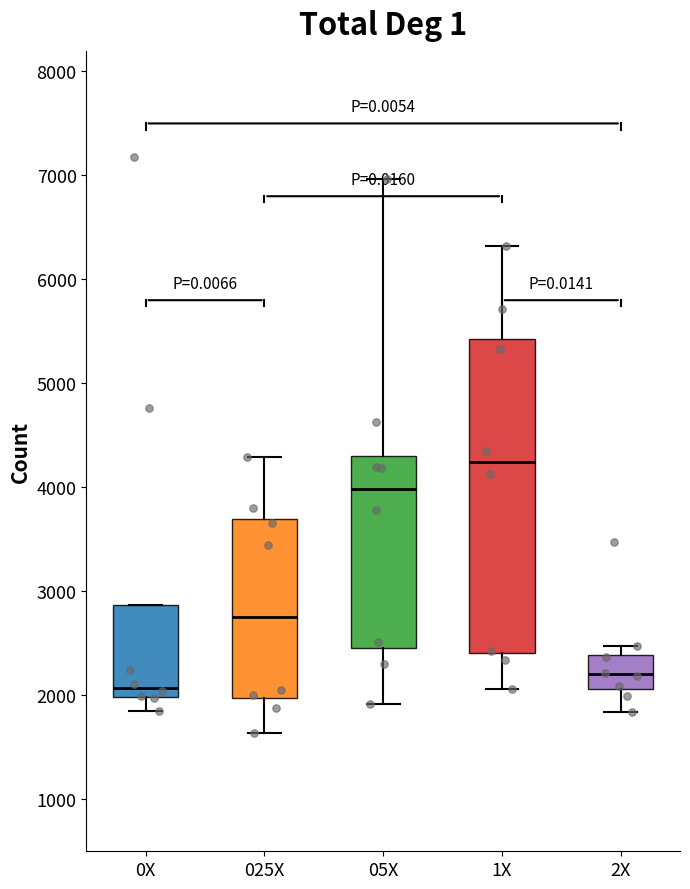

Where does the lower whisker of the box for 2X end on the y-axis? The values are not printed on the chart, so give them approximately, as read against the axis.

1800